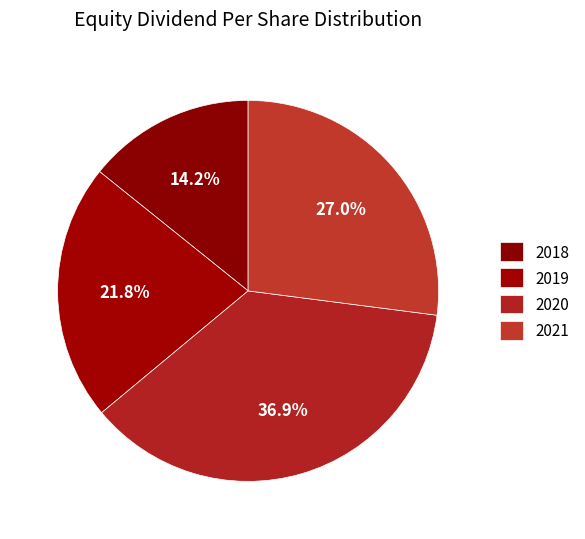

Count the number of slices in the pie.

4